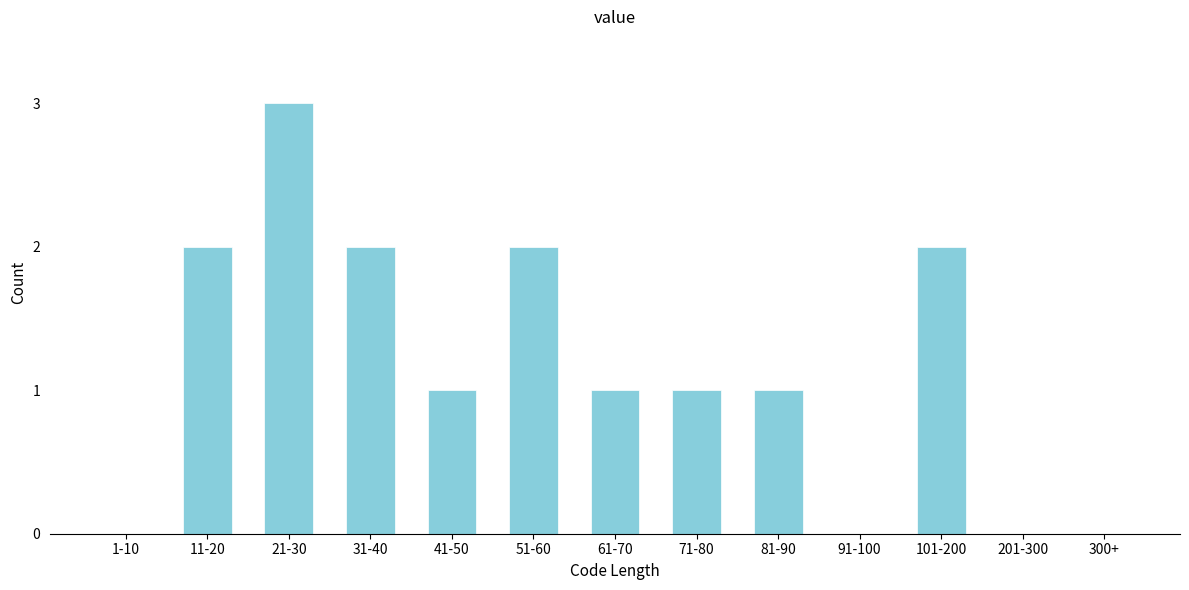

Reading left to right, extract all data points from this chart.

1-10=0	11-20=2	21-30=3	31-40=2	41-50=1	51-60=2	61-70=1	71-80=1	81-90=1	91-100=0	101-200=2	201-300=0	300+=0